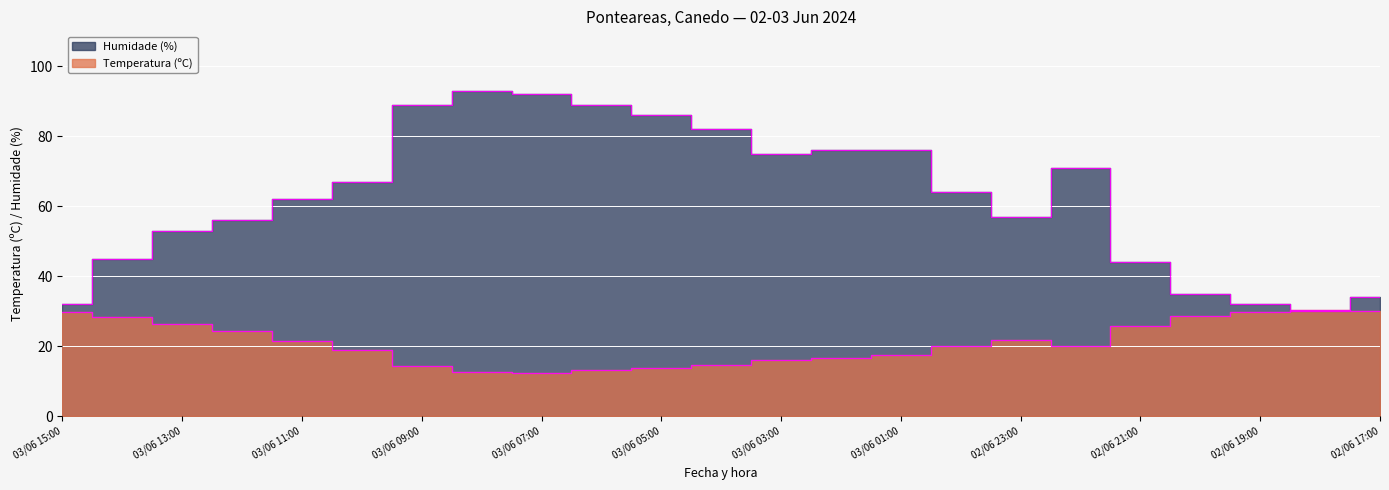

Which has a higher value, 03/06 11:00 or 03/06 09:00?

03/06 11:00